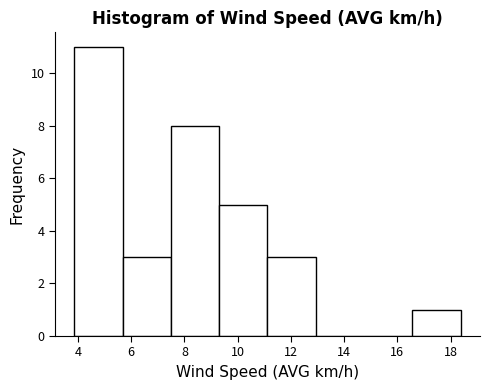

Over which range of the x-axis is the bar tallest?

3.8 to 5.6